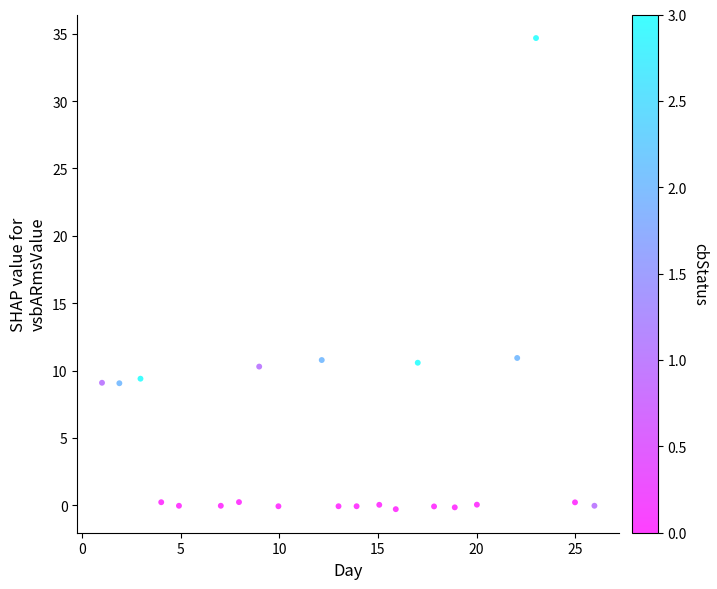

What is the range of X values (max minus min)?

25.0